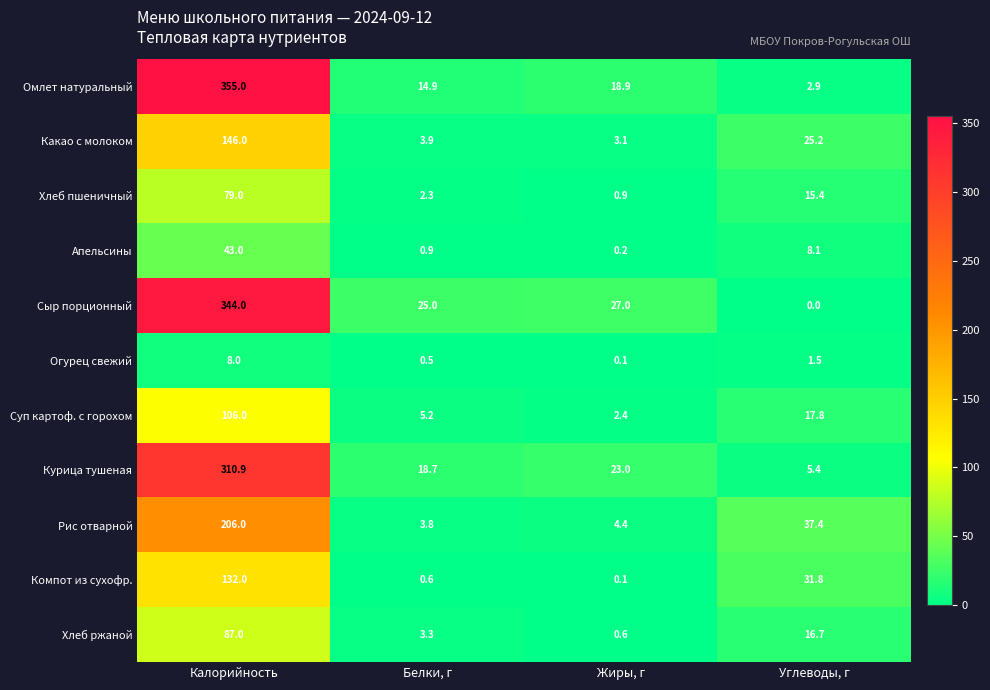

The value of Рис отварной at Калорийность is 312.7. True or false?

False